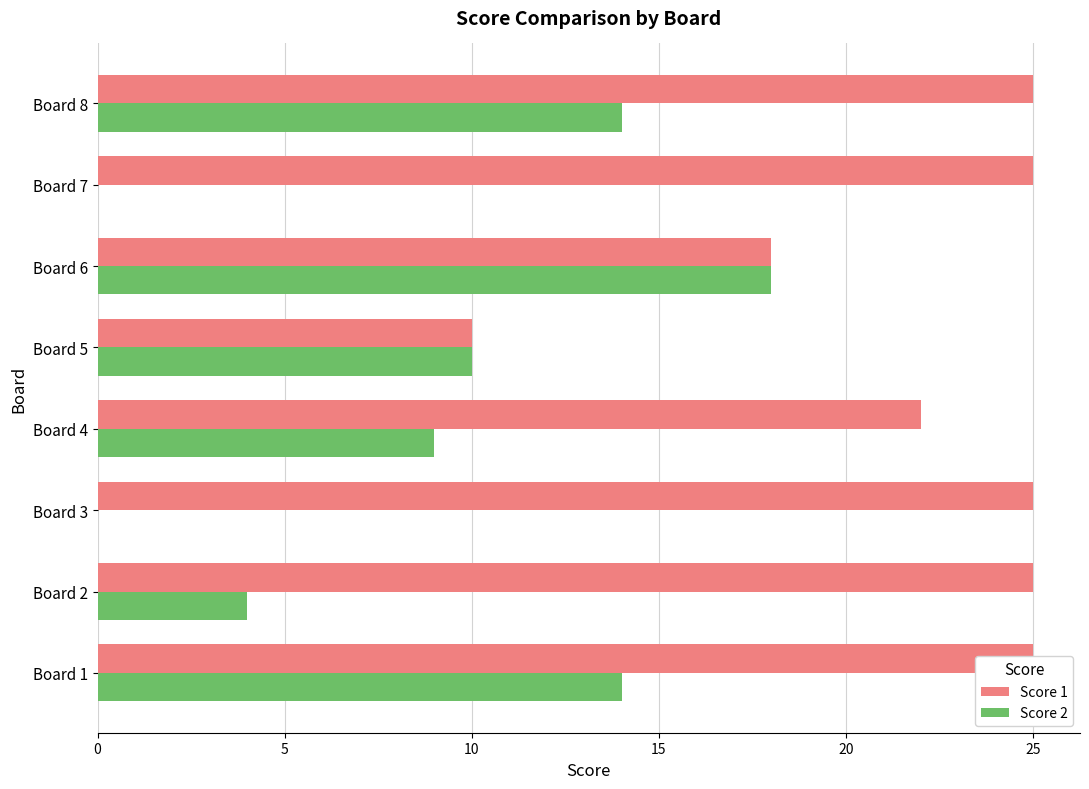

What is the average value of the Score 2 series?

9